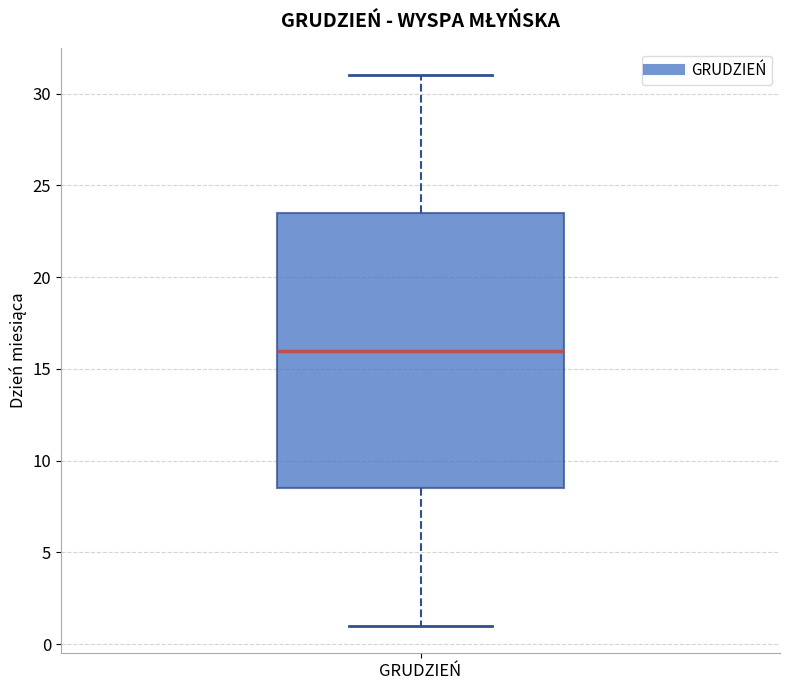

Where does the median line of the box for GRUDZIEŃ sit on the y-axis? The values are not printed on the chart, so give them approximately, as read against the axis.

16.0